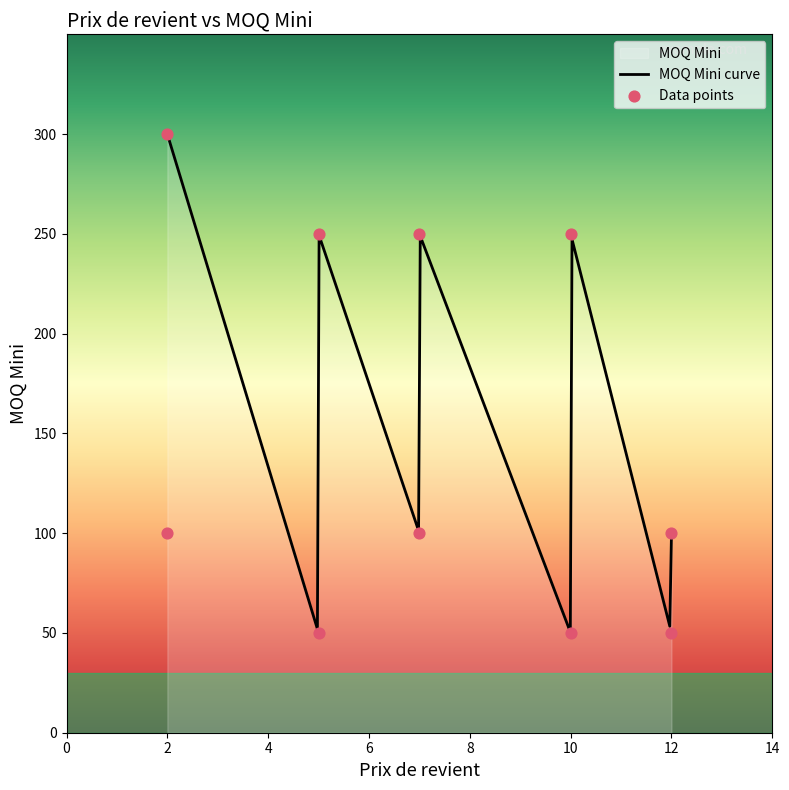

What is the change in value from 10 to 2?

+250